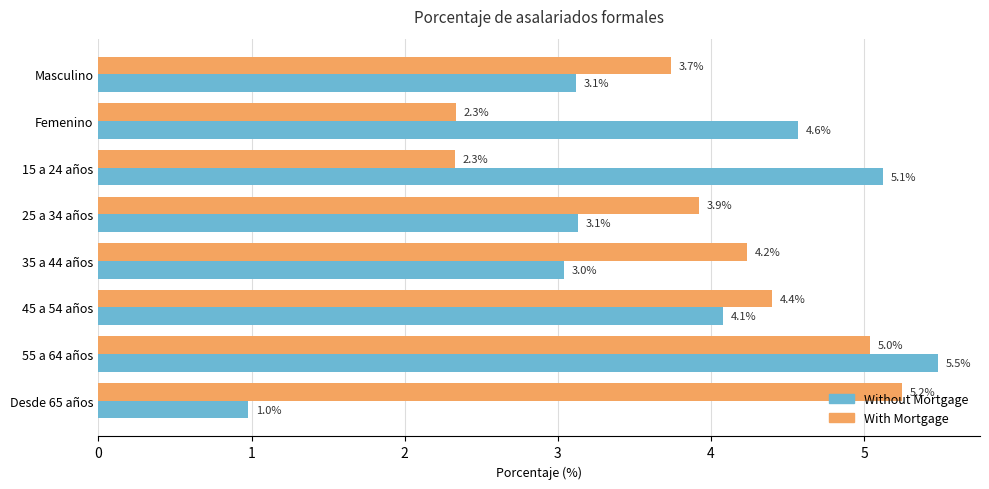

What is the difference between the maximum and minimum values in the With Mortgage series?

2.9